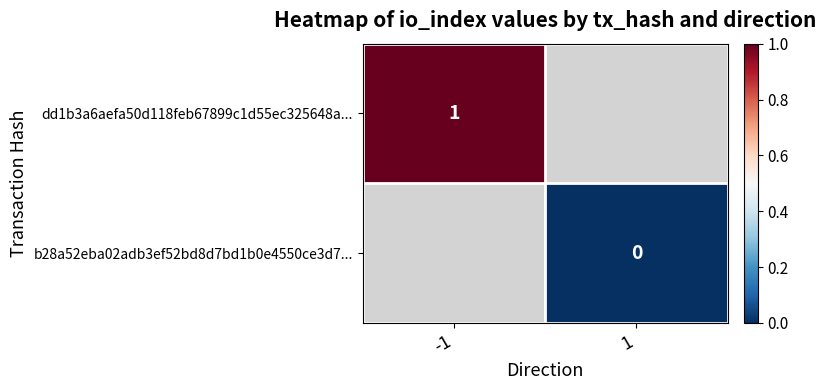

Count the number of data series in this chart.

2